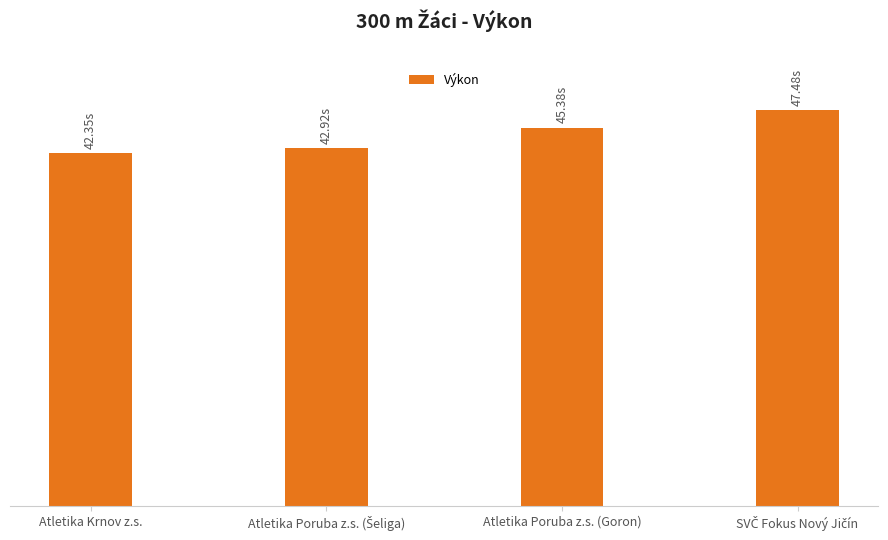

Are the bars horizontal?

No